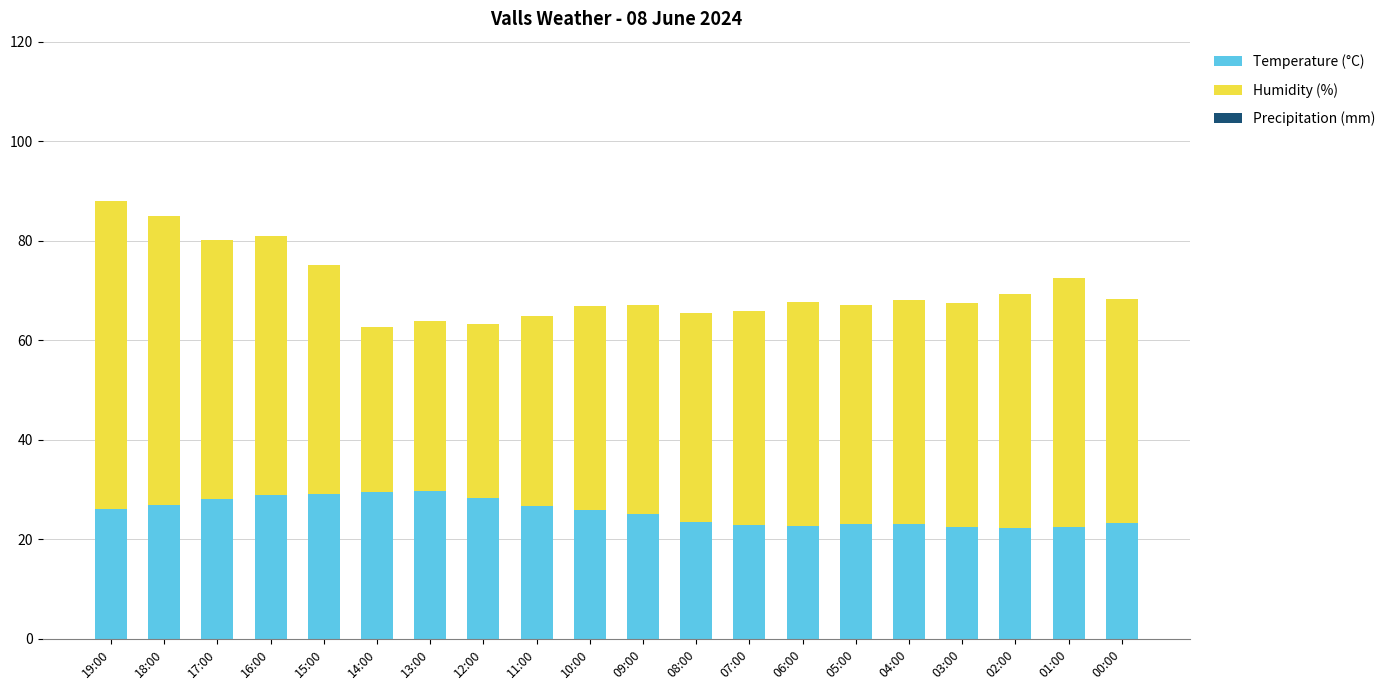

The Temperature (°C) series shows 23.5 at 08:00. True or false?

True